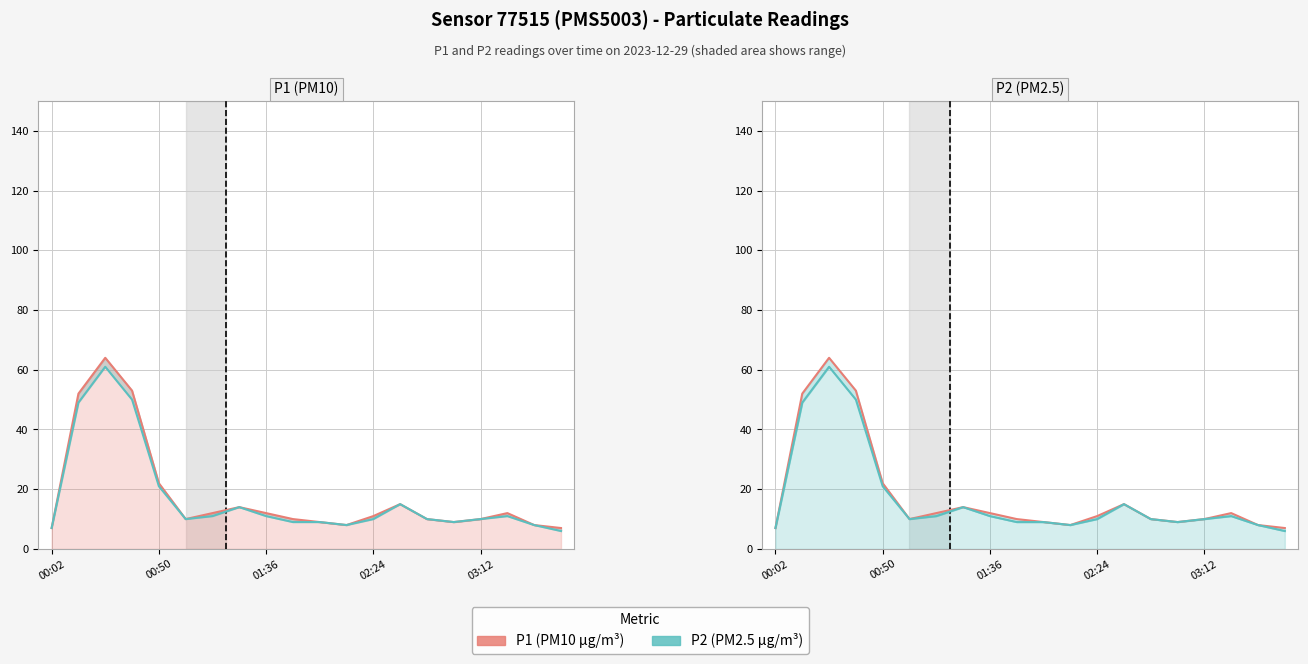

How many data points in P2 are above 10?

9